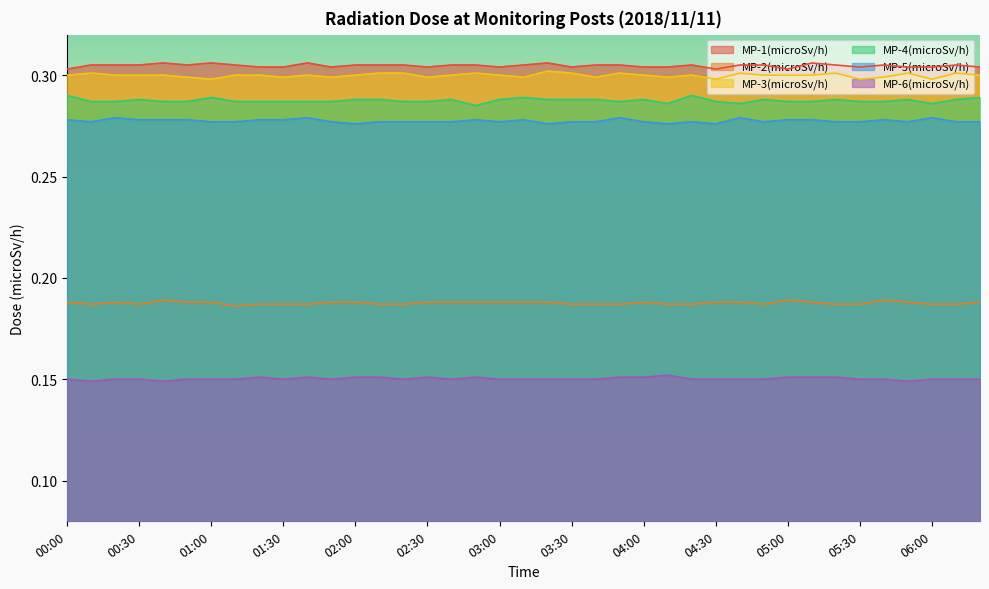

At 04:10, list the series in order from smallest to largest.

MP-6(microSv/h), MP-2(microSv/h), MP-5(microSv/h), MP-4(microSv/h), MP-3(microSv/h), MP-1(microSv/h)